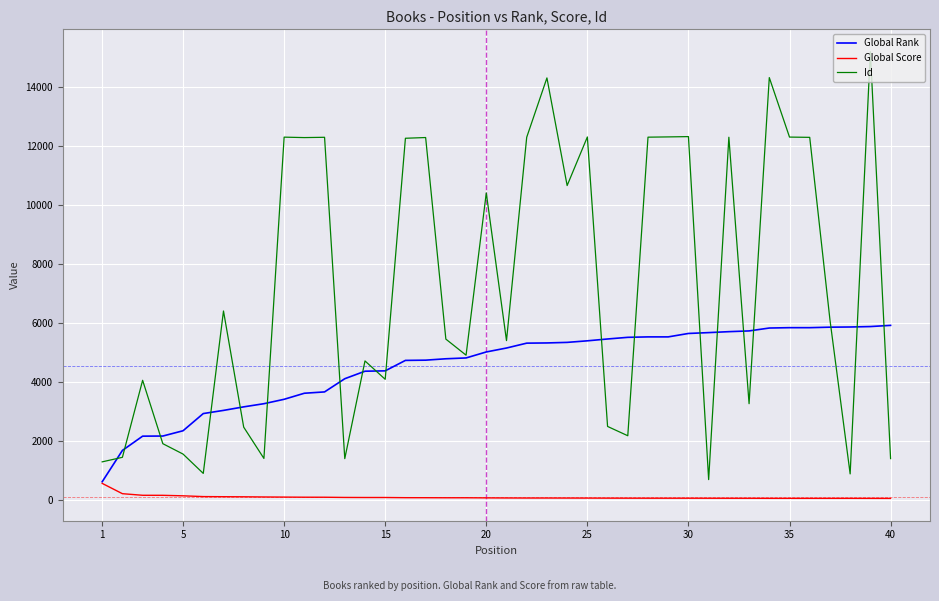

What is the maximum value shown in the chart?

15191